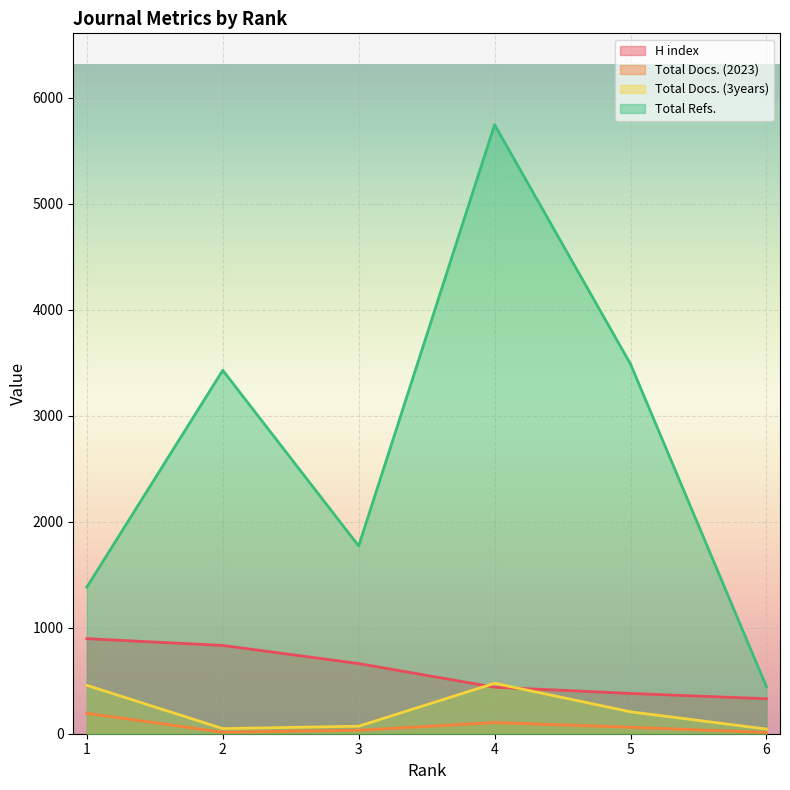

Reading right to left, transcribe all the data shown in this chart.

H index: 330	380	439	662	833	897
Total Docs. (2023): 12	61	105	33	14	193
Total Docs. (3years): 44	207	476	71	48	457
Total Refs.: 445	3489	5748	1772	3430	1384